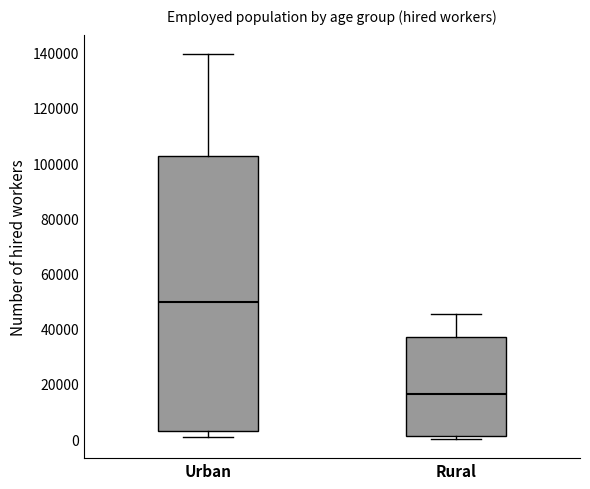

Reading left to right, transcribe this box plot: for each box, give where its median line is, the range the box spans, and where its two whiskers end, as read against the y-axis. The values are not printed on the chart, so give them approximately, as read against the axis.

Urban: median 50000, box 4000 to 102000, whiskers 0 to 140000
Rural: median 16000, box 2000 to 36000, whiskers 0 to 46000